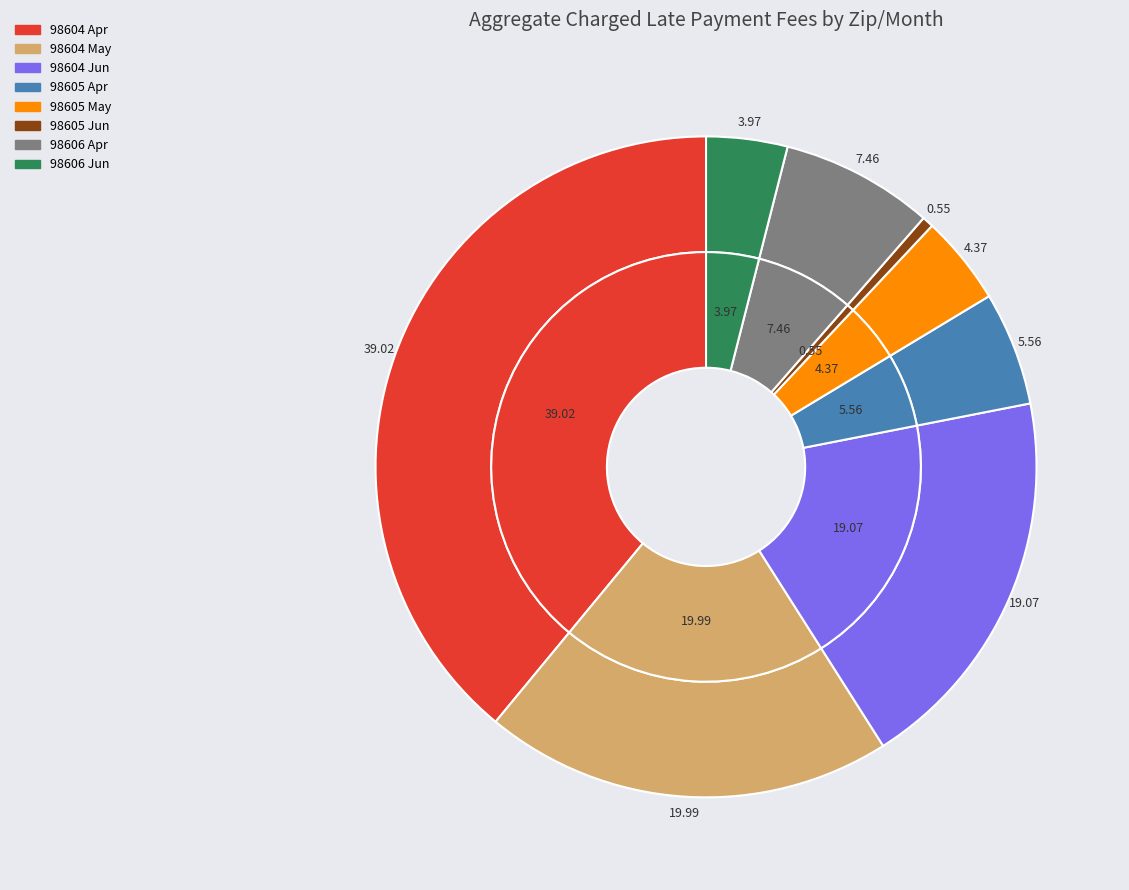

How many slices are in this pie chart?

8